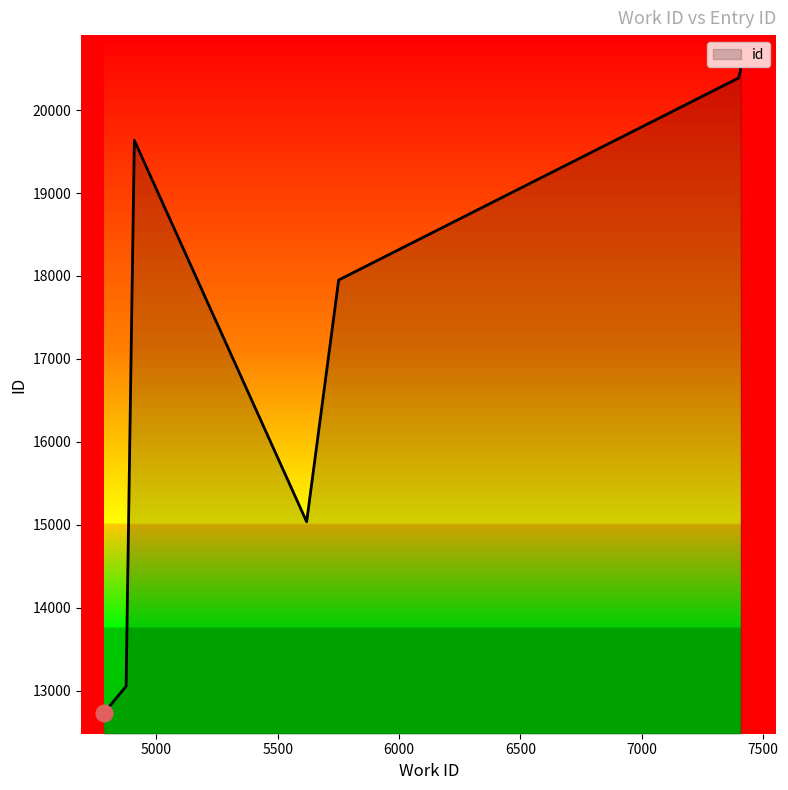

What is the ratio of the value at 7407 to the value at 5619?

1.4